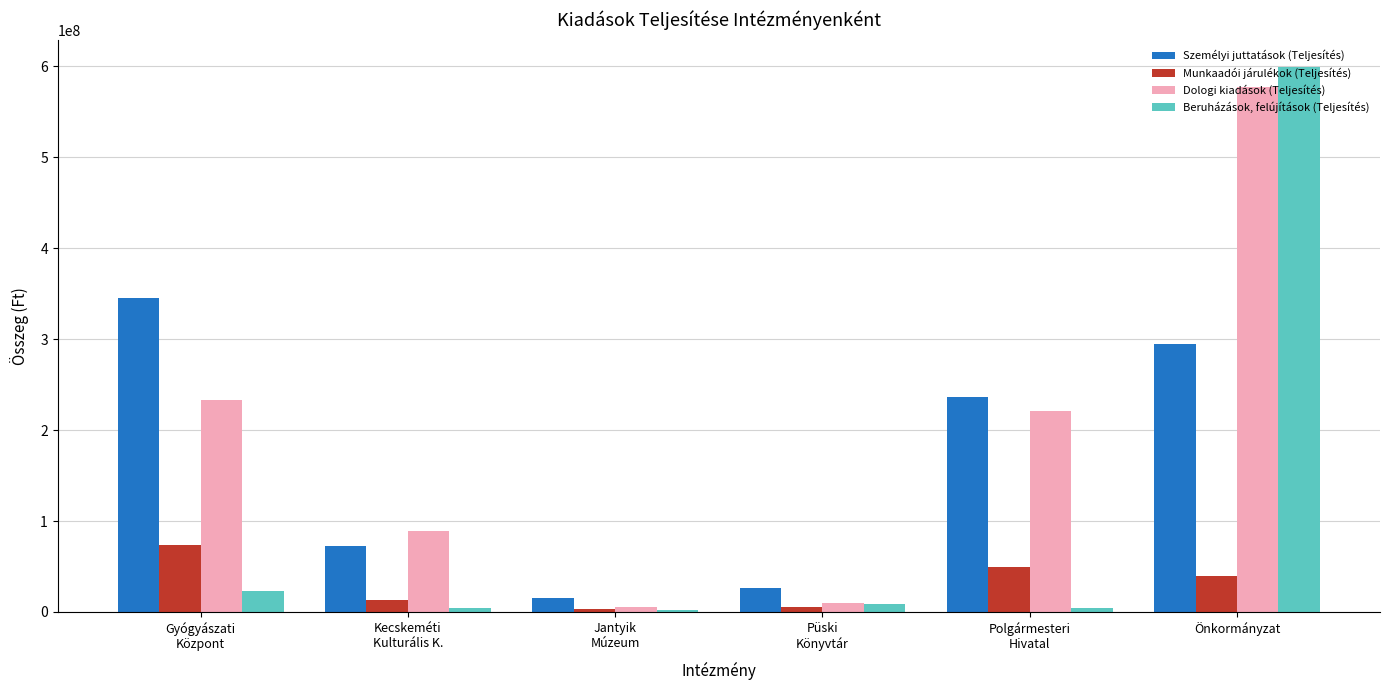

What is the difference between the Beruházások, felújítások (Teljesítés) values at Püski
Könyvtár and Önkormányzat?

590768610